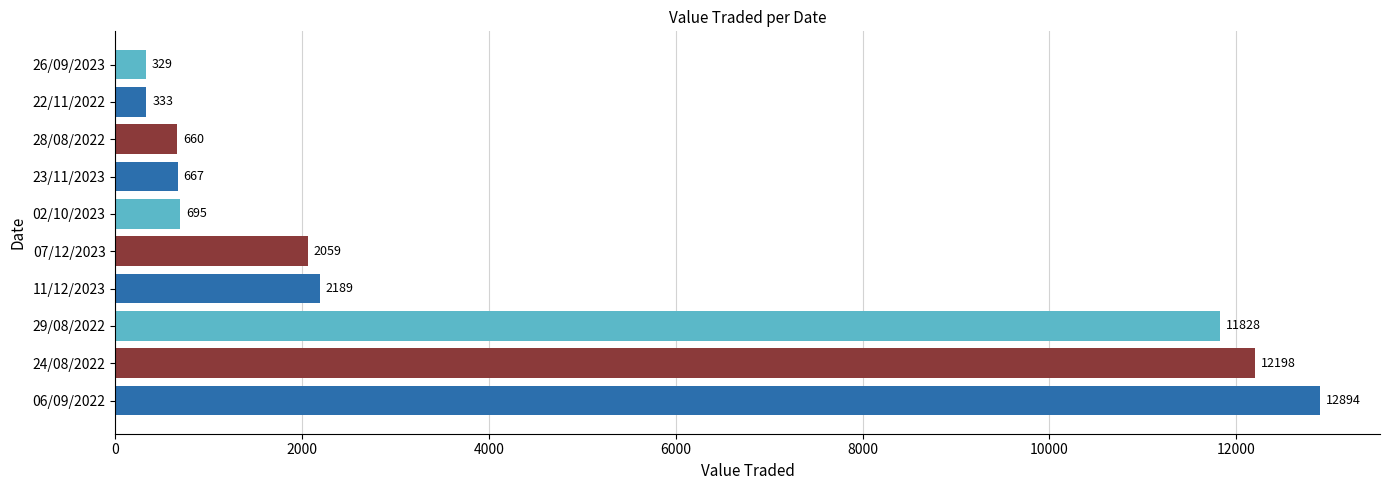

Reading top to bottom, what are all the values shown in this chart?

26/09/2023=329	22/11/2022=333	28/08/2022=660	23/11/2023=667	02/10/2023=695	07/12/2023=2059	11/12/2023=2189	29/08/2022=11828	24/08/2022=12198	06/09/2022=12894